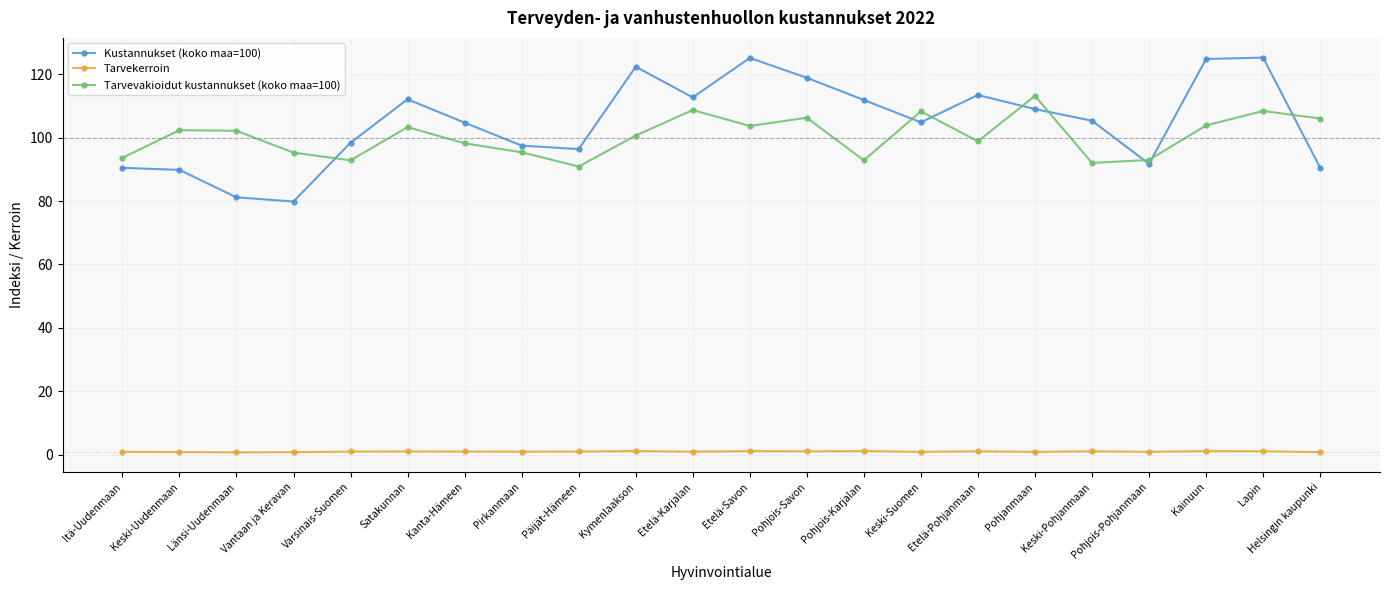

Is the value of Tarvevakioidut kustannukset (koko maa=100) at Keski-Pohjanmaan greater than the value of Tarvekerroin at Pohjois-Savon?

Yes